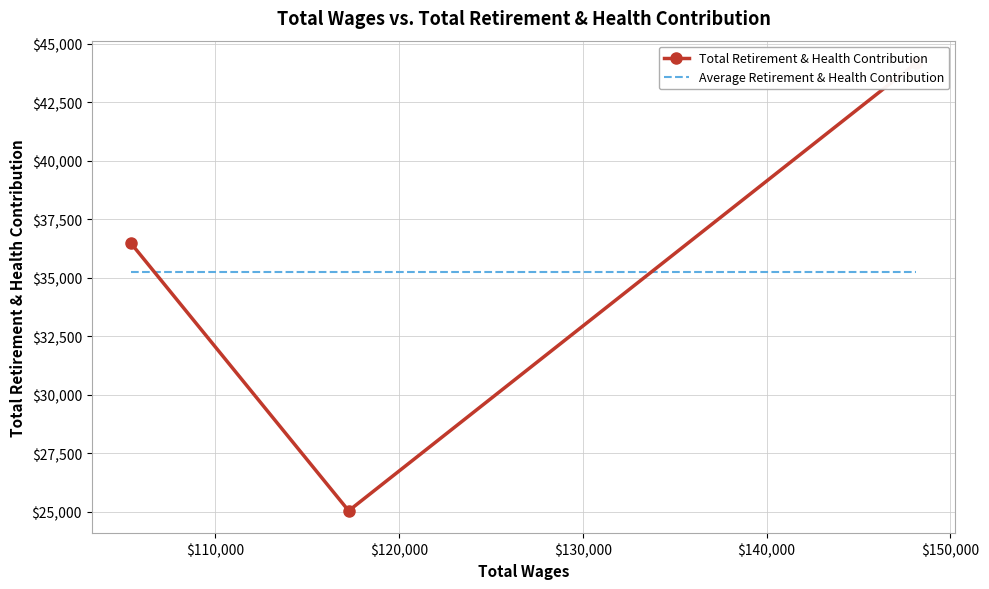

What is the smallest value displayed?

25051.0